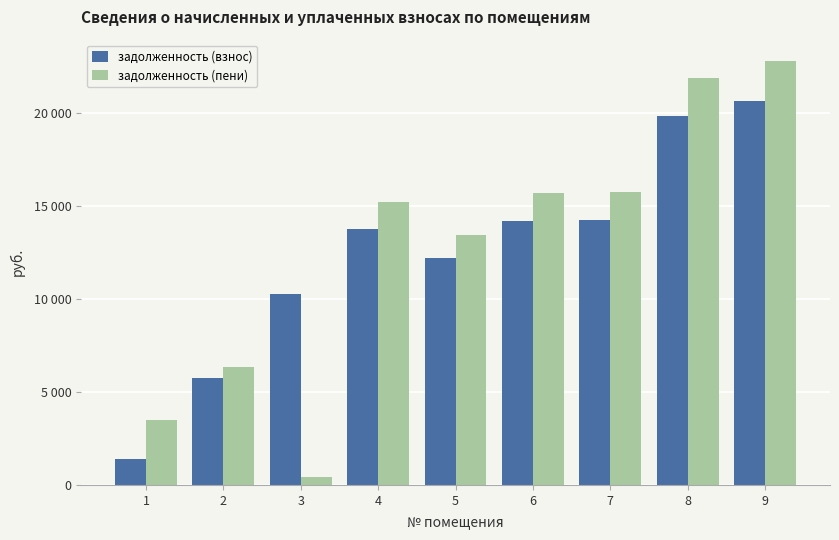

What is the difference between the highest and lowest values at 1?

2085.4